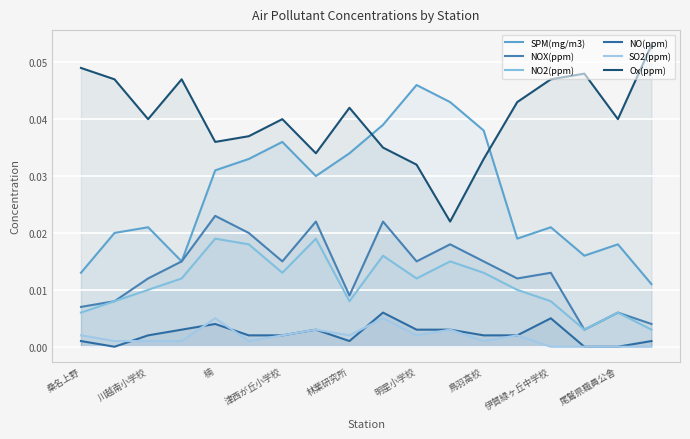

Which series has the largest total across all categories?

Ox(ppm)